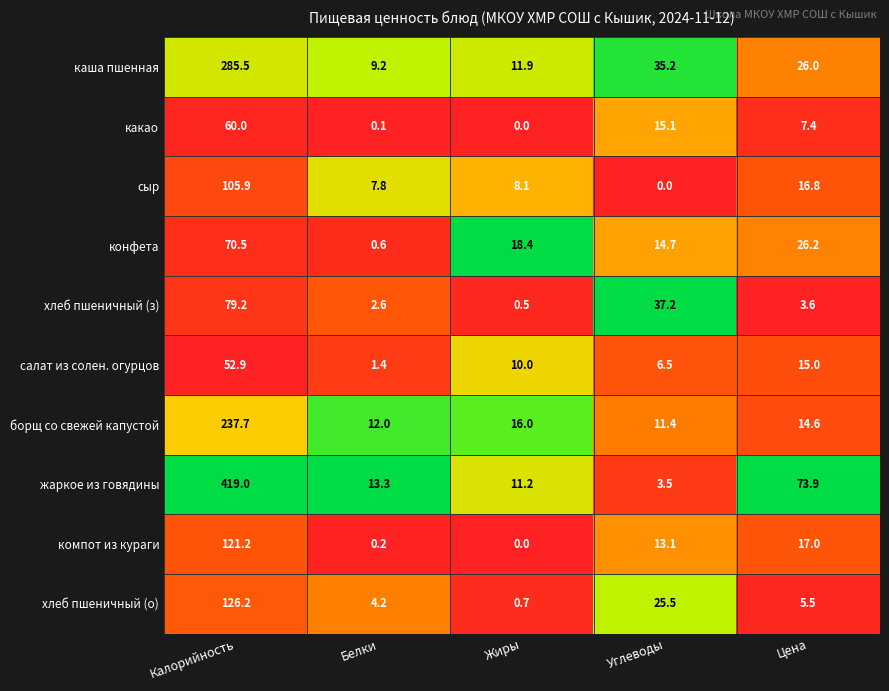

The борщ со свежей капустой series shows 150.7 at Калорийность. True or false?

False